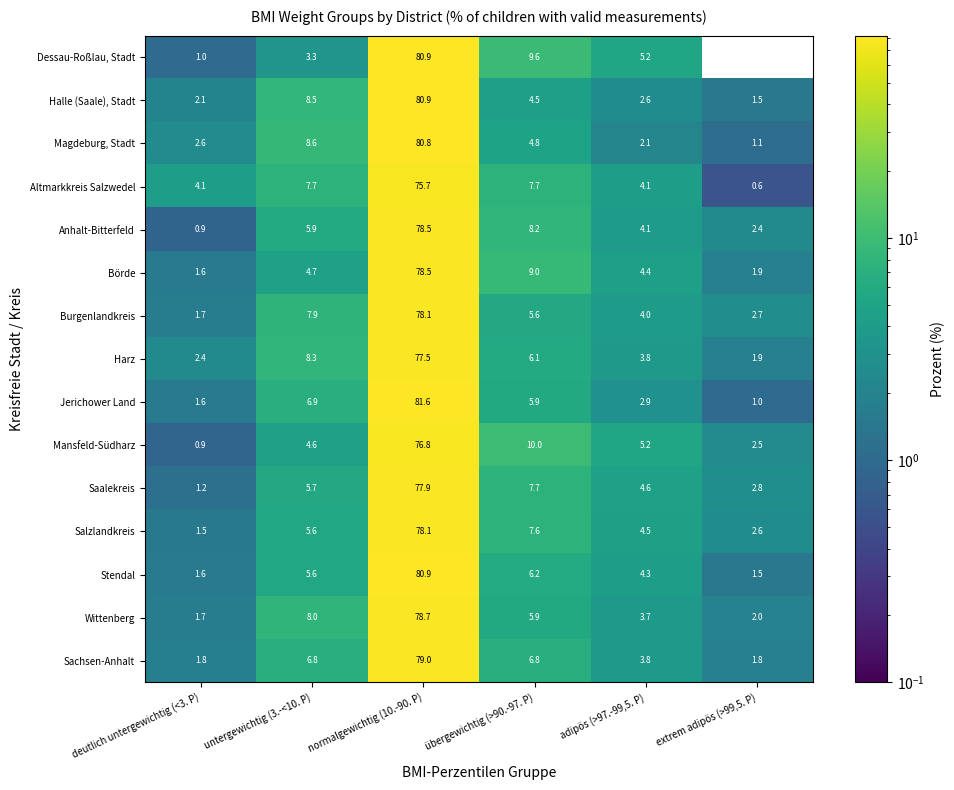

What is the maximum value for Jerichower Land?

81.6